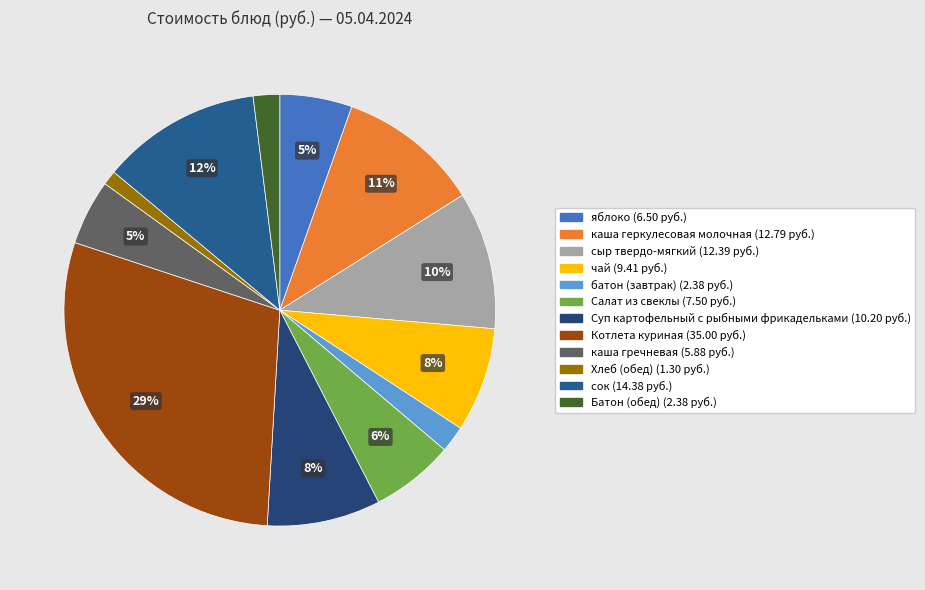

To the nearest percent, what portion does Хлеб (обед) represent?

1%